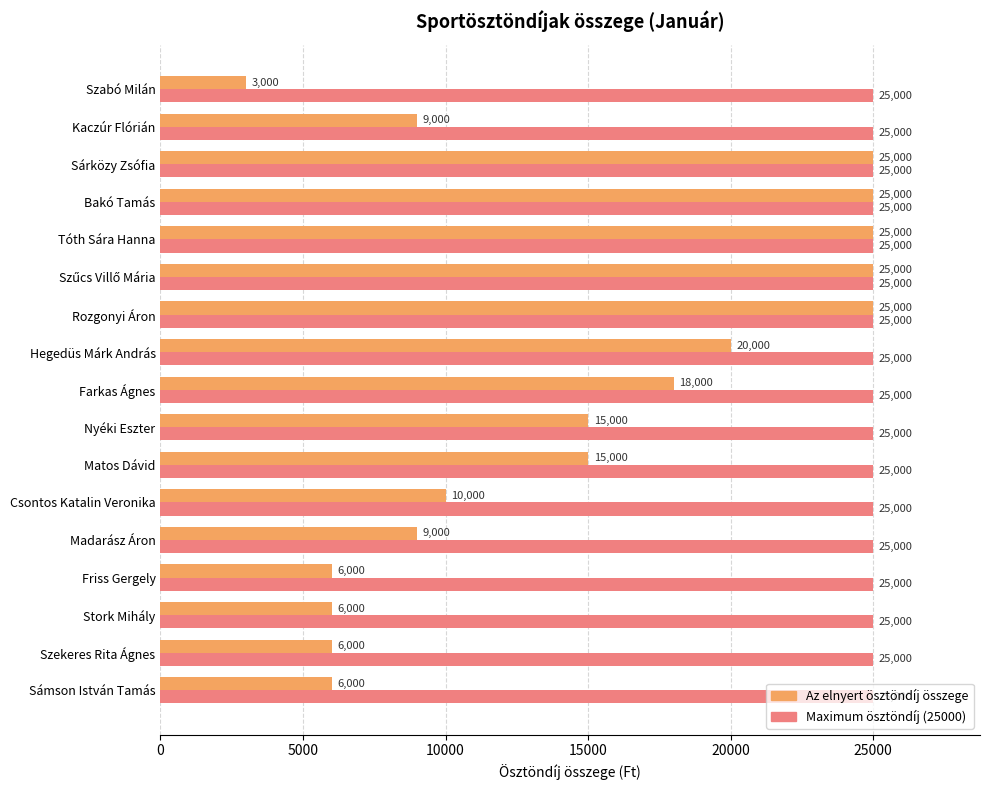

What is the total value across all series at Matos Dávid?

40000